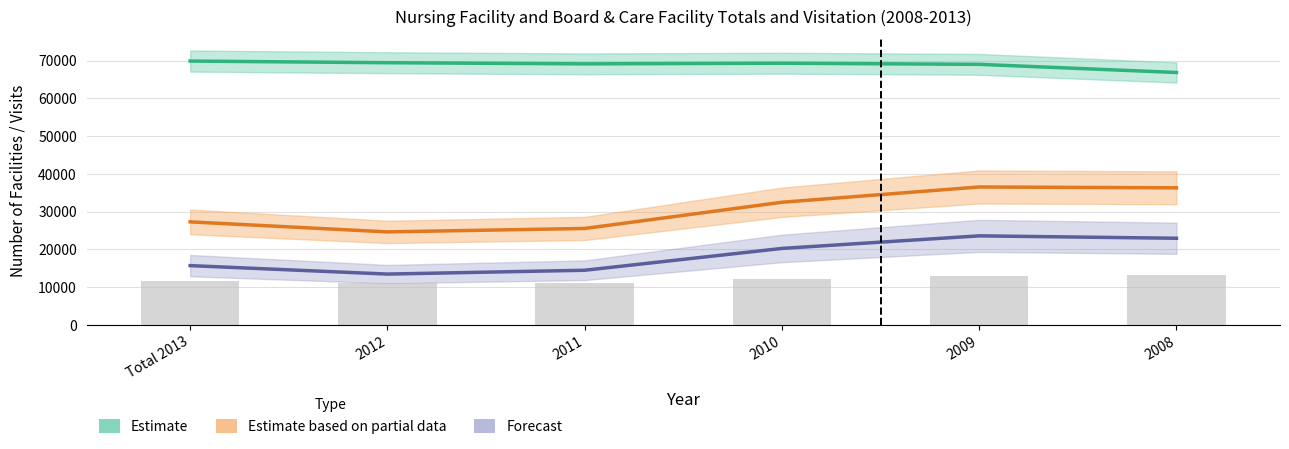

Reading right to left, extract all data points from this chart.

Estimate (All Facilities): 66865	69024	69320	69152	69456	69892
Estimate based on partial data (LTC Visited): 36314	36542	32493	25551	24643	27299
Forecast (Board & Care Visited): 22957	23593	20262	14482	13470	15710
NF Visited (quarterly): 13357	12949	12231	11069	11173	11589